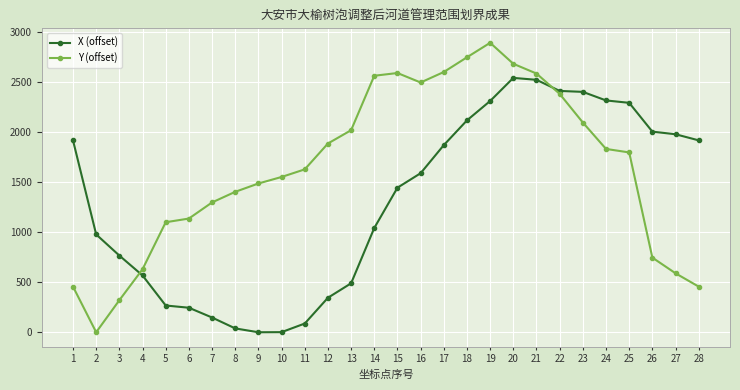

How many data points in Y (offset) are above 1798?

14